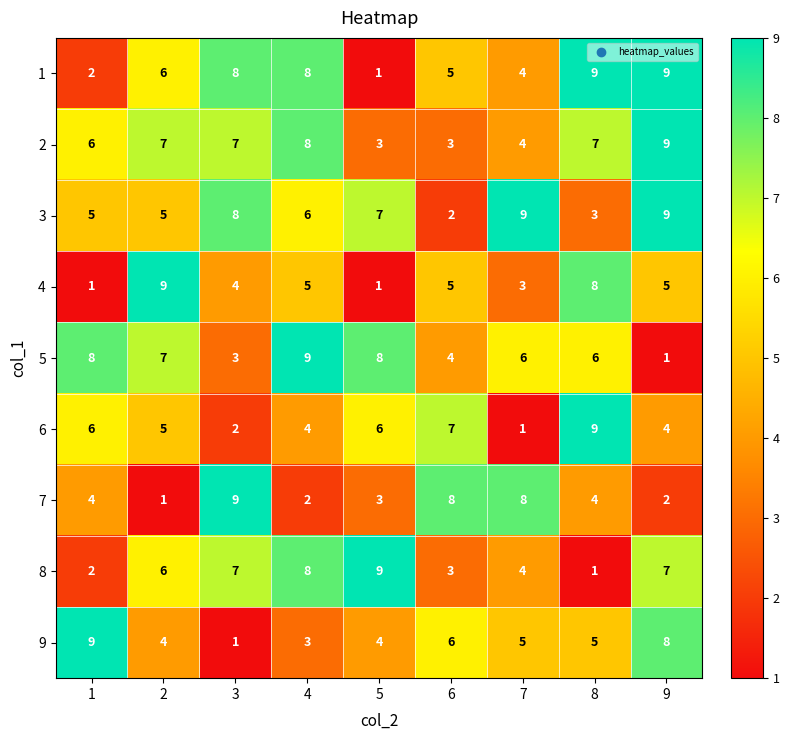

Count the number of data series in this chart.

9